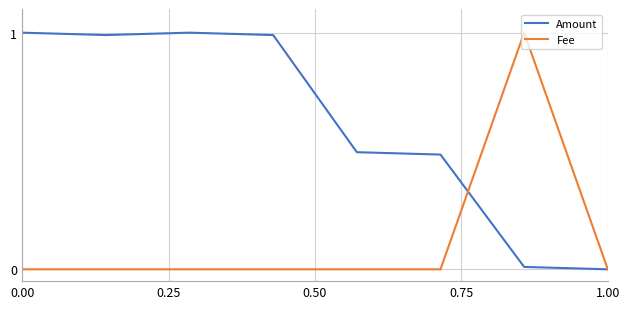

True or false: Fee and Amount intersect in this chart.

True